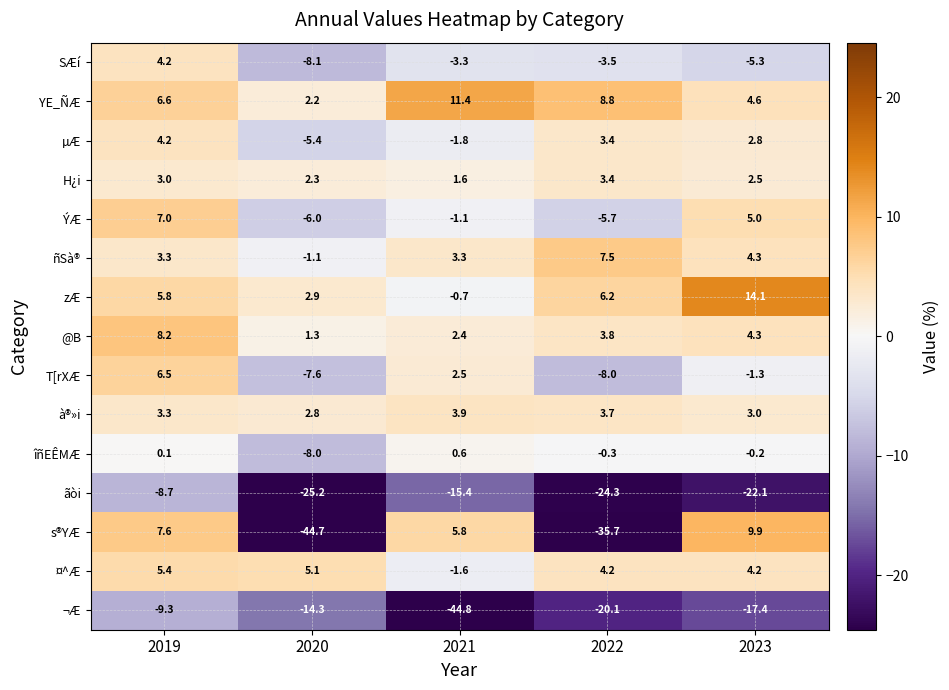

How many data points does each series have?

5